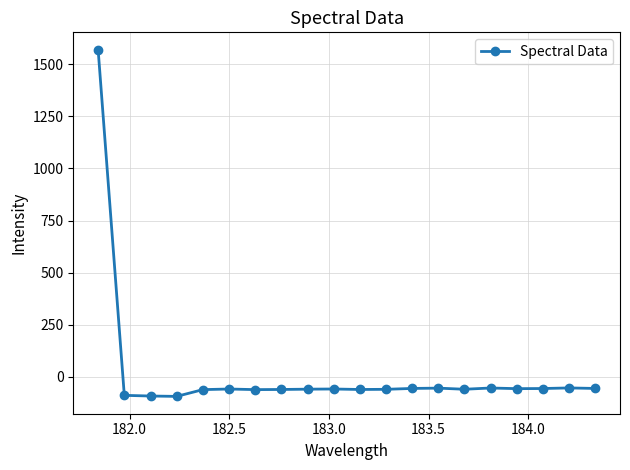

What is the difference between the maximum and minimum values?

1664.3